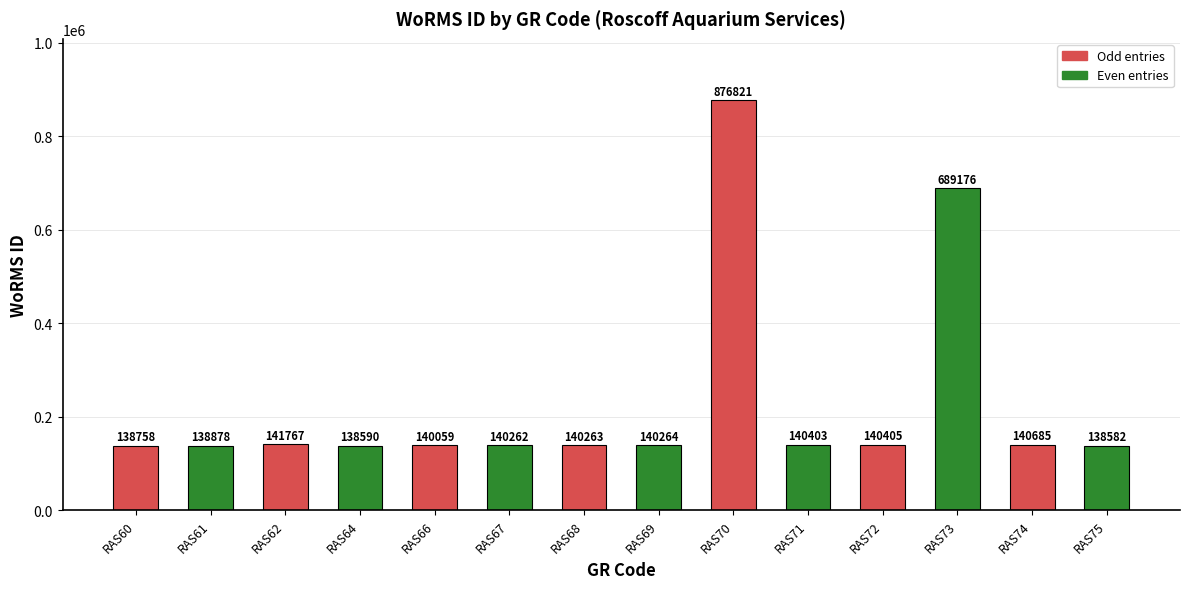

What is the ratio of the value at RAS69 to the value at RAS67?

1.0